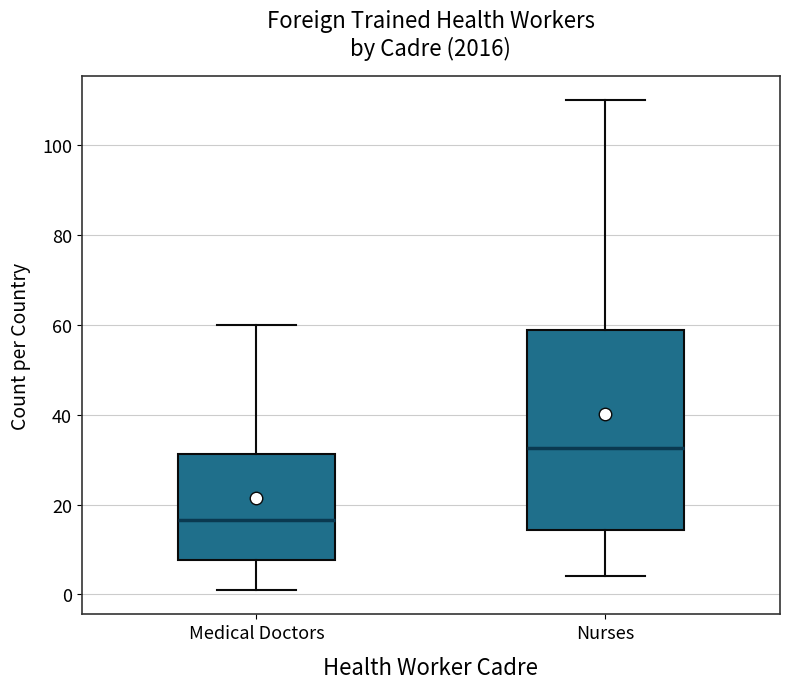

Reading left to right, transcribe this box plot: for each box, give where its median line is, the range the box spans, and where its two whiskers end, as read against the y-axis. The values are not printed on the chart, so give them approximately, as read against the axis.

Medical Doctors: median 16, box 8 to 32, whiskers 2 to 60
Nurses: median 32, box 14 to 58, whiskers 4 to 110